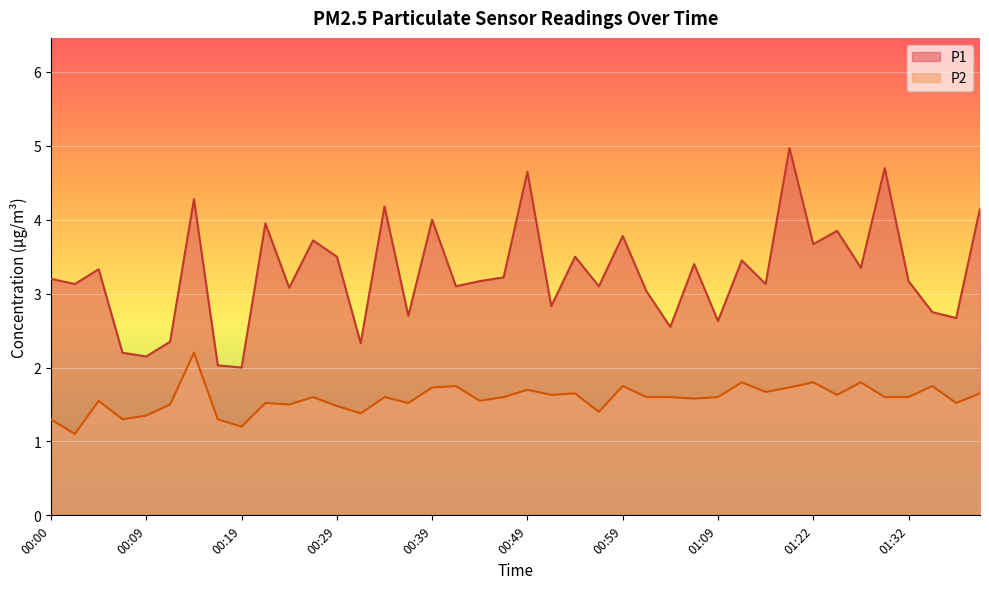

Rank the series at 00:05 from lowest to highest value.

P2, P1